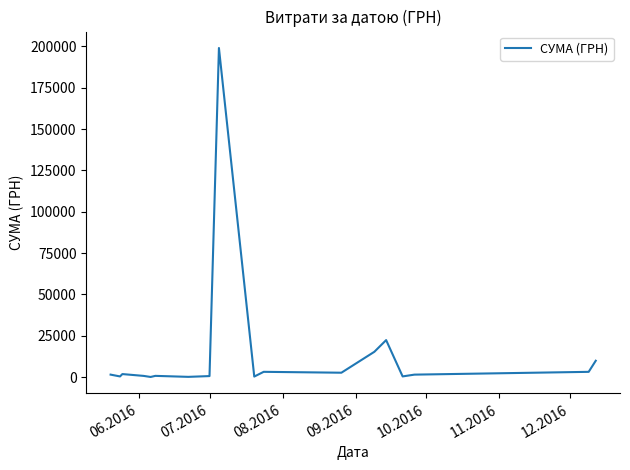

Does the chart have visible grid lines?

No